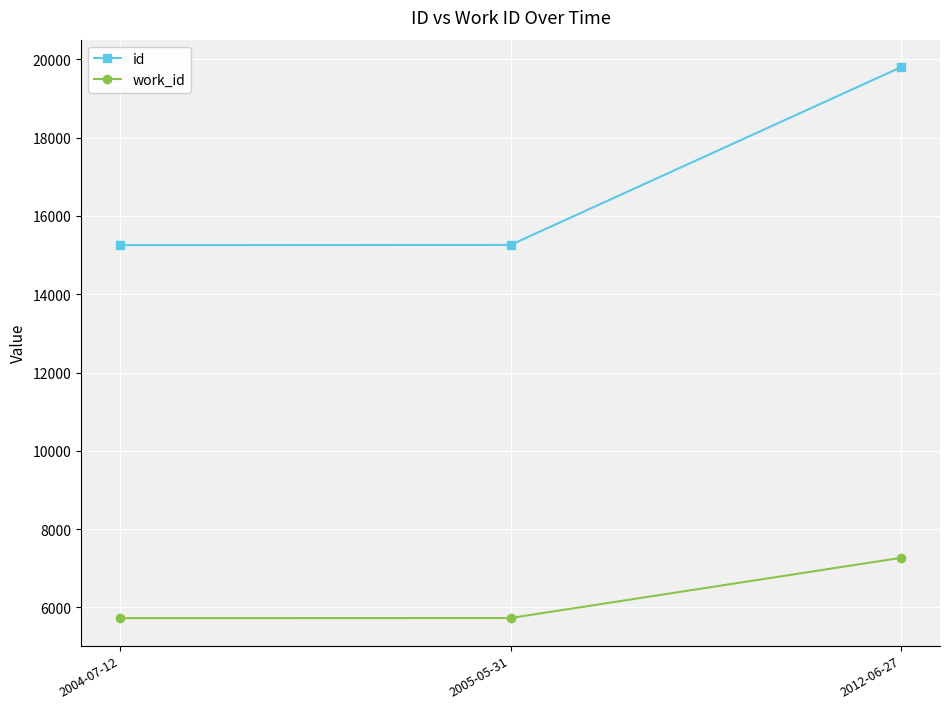

What is the sum of all work_id values?

18714